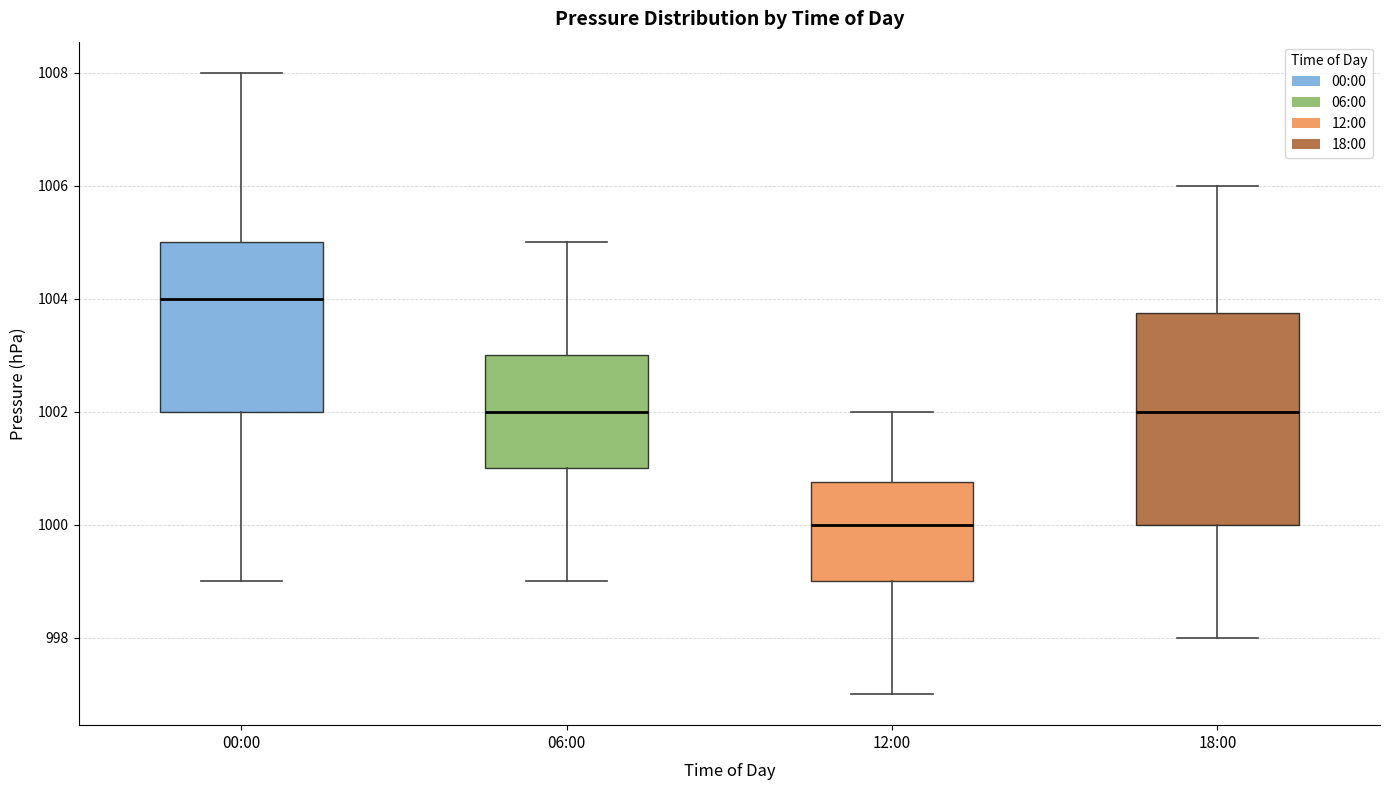

Which box has the highest median line?

00:00